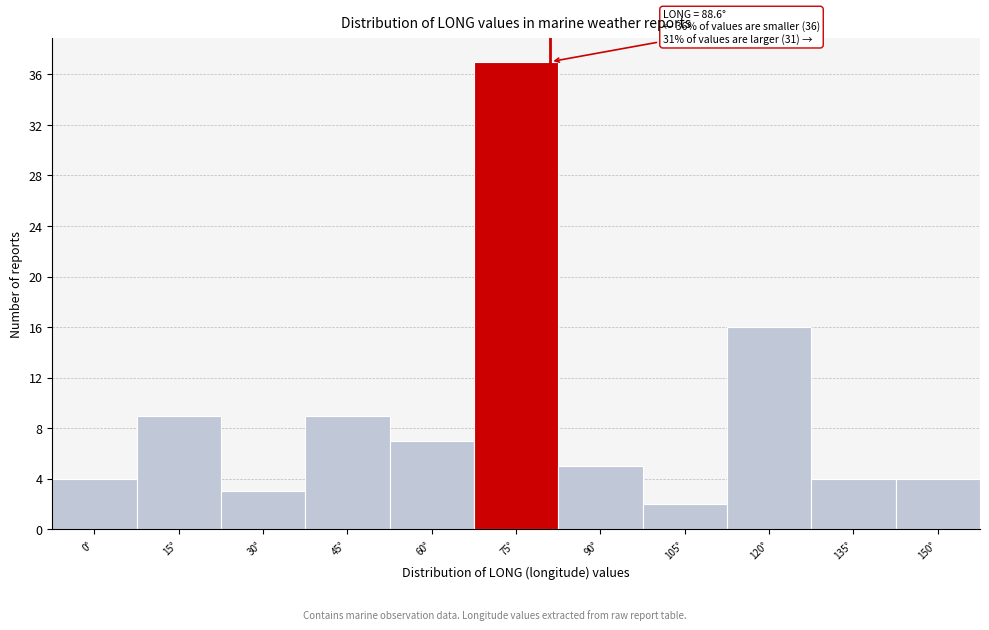

Reading left to right, extract all data points from this chart.

0°=4	15°=9	30°=3	45°=9	60°=7	75°=37	90°=5	105°=2	120°=16	135°=4	150°=4